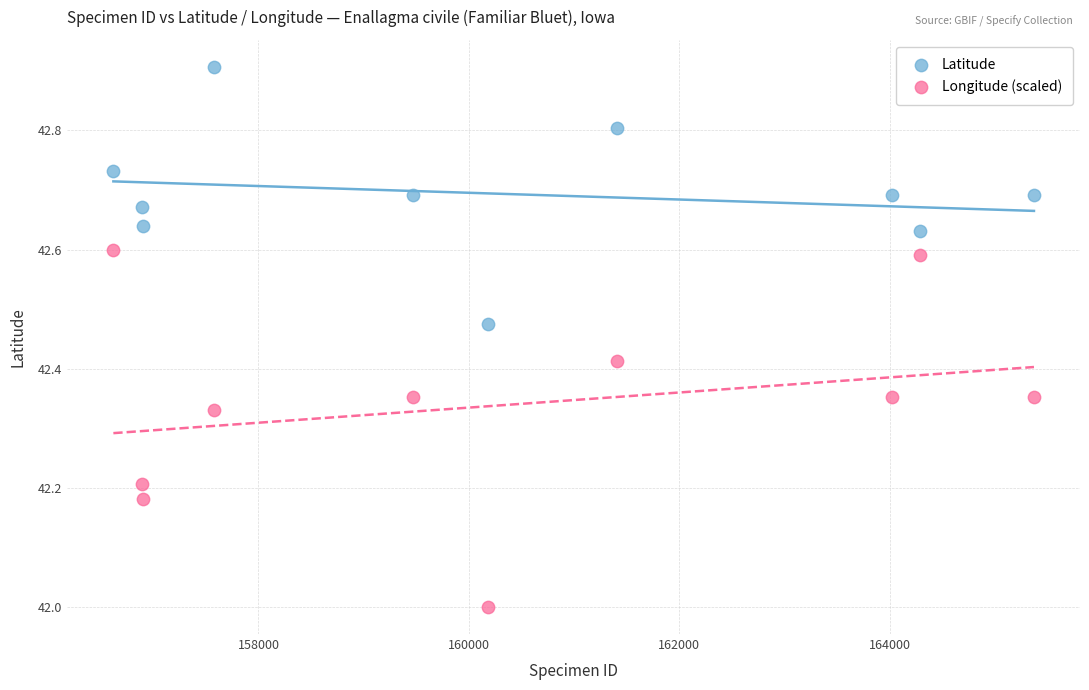

Which series contains the highest Y value?

Latitude